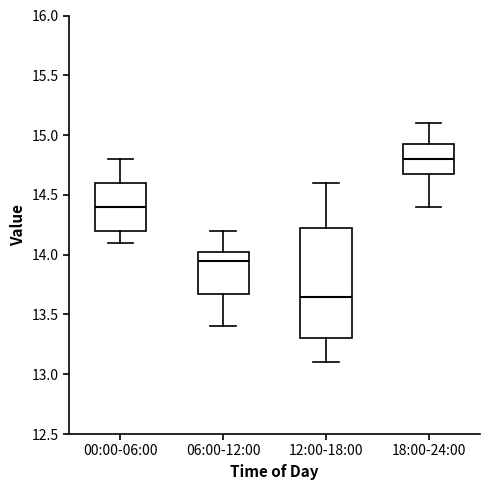

Which box's median line is the highest?

18:00-24:00